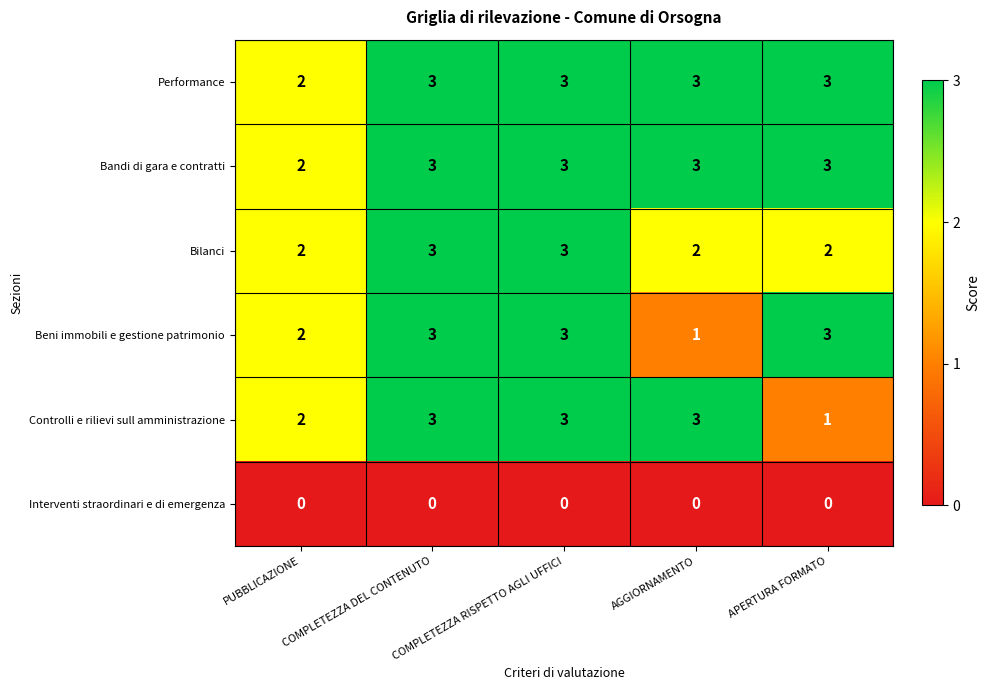

The value of Controlli e rilievi sull amministrazione at AGGIORNAMENTO is 2. True or false?

False